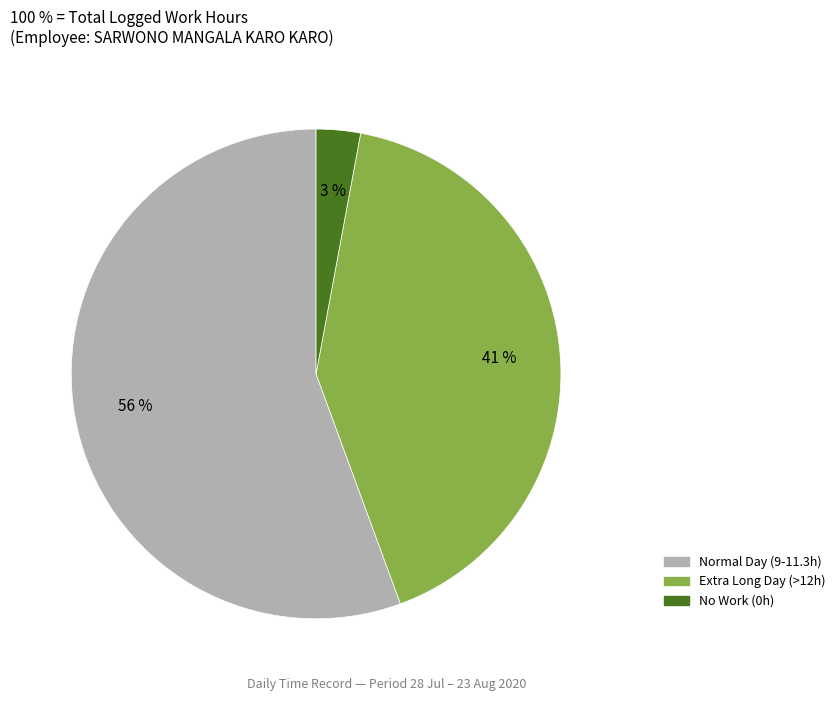

Is there any slice that represents more than half of the pie?

Yes